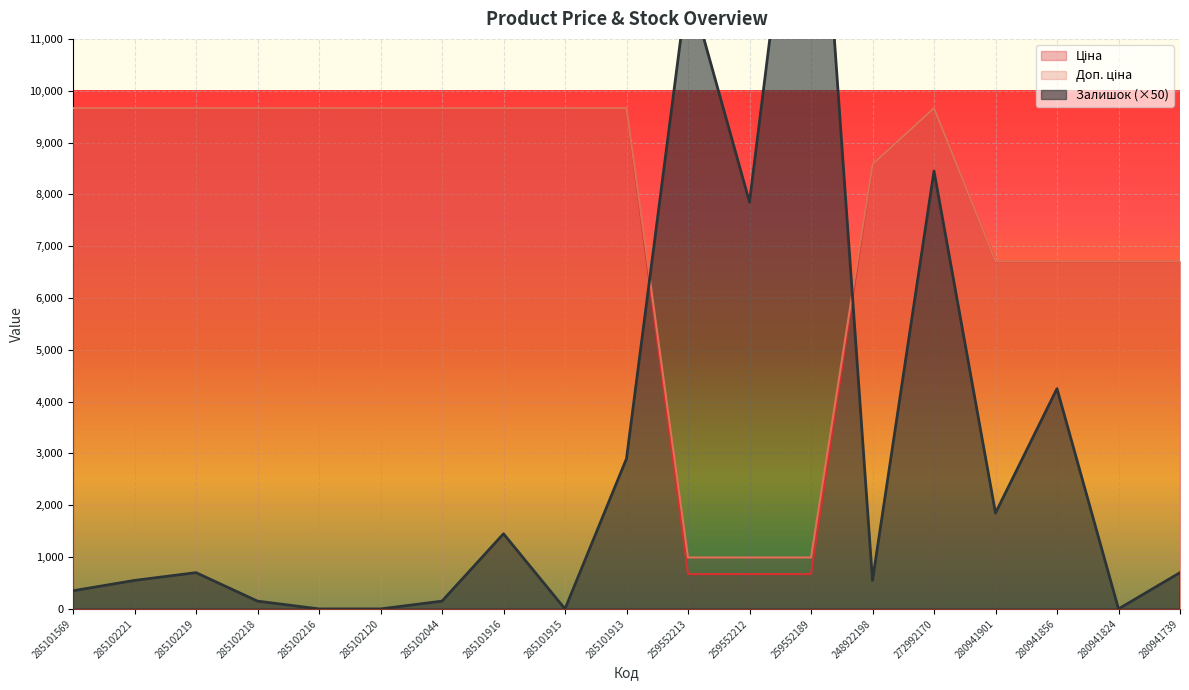

Reading left to right, what are all the values shown in this chart?

Ціна: 285101569=9664.7	285102221=9664.7	285102219=9664.7	285102218=9664.7	285102216=9664.7	285102120=9664.7	285102044=9664.7	285101916=9664.7	285101915=9664.7	285101913=9664.7	259552213=672.1	259552212=672.1	259552189=672.1	248922198=8581.1	272992170=9664.7	280941901=6710.2	280941856=6710.2	280941824=6710.2	280941739=6710.2
Доп. ціна: 285101569=9664.7	285102221=9664.7	285102219=9664.7	285102218=9664.7	285102216=9664.7	285102120=9664.7	285102044=9664.7	285101916=9664.7	285101915=9664.7	285101913=9664.7	259552213=992.7	259552212=992.7	259552189=992.7	248922198=8581.1	272992170=9664.7	280941901=6710.2	280941856=6710.2	280941824=6710.2	280941739=6710.2
Залишок: 285101569=350.0	285102221=550.0	285102219=700.0	285102218=150.0	285102216=0.0	285102120=0.0	285102044=150.0	285101916=1450.0	285101915=0.0	285101913=2900.0	259552213=12100.0	259552212=7850.0	259552189=17400.0	248922198=550.0	272992170=8450.0	280941901=1850.0	280941856=4250.0	280941824=0.0	280941739=700.0